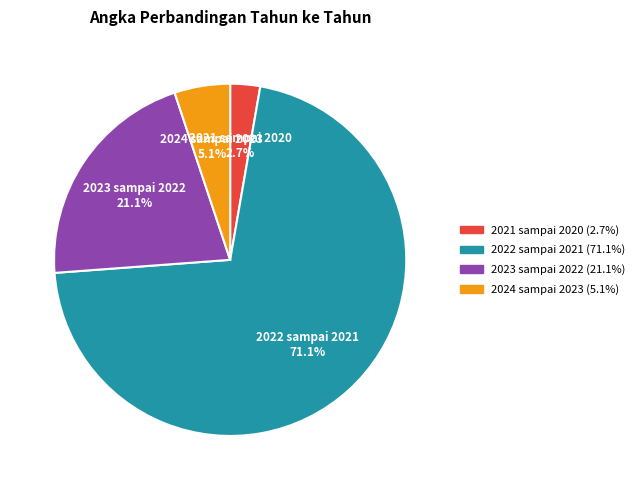

Which category has the smallest portion of the pie?

2021 sampai 2020